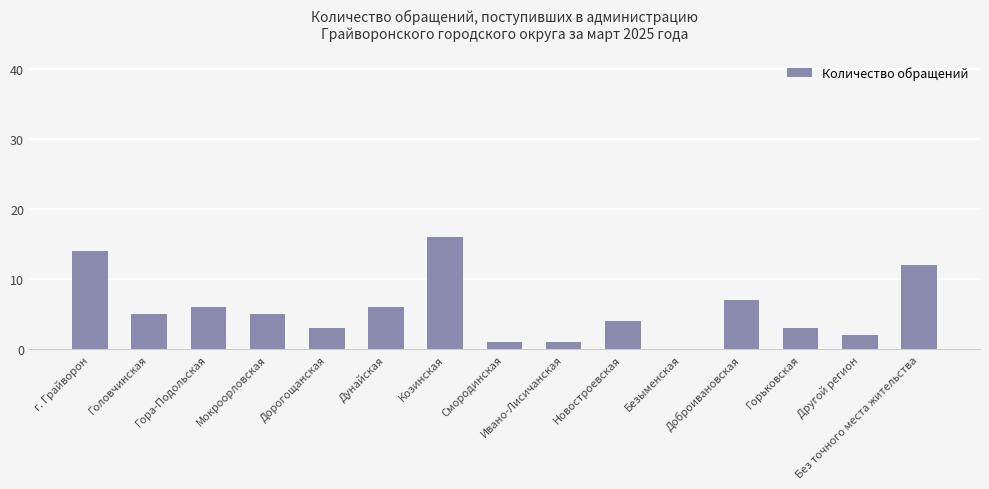

Which has a higher value, Другой регион or Козинская?

Козинская